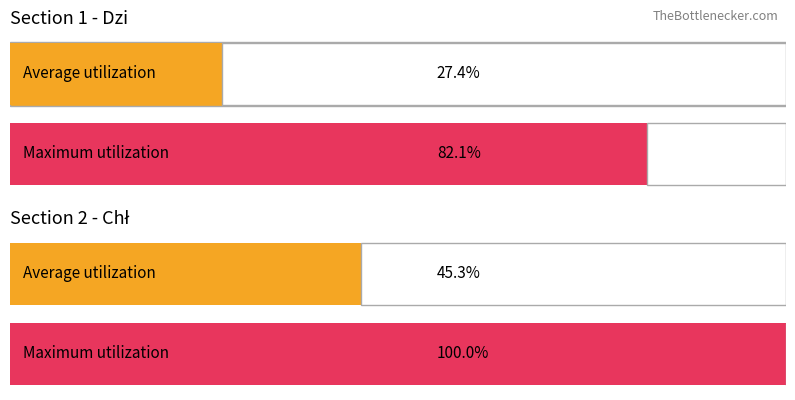

Which category has the highest value in the Average utilization series?

Chł